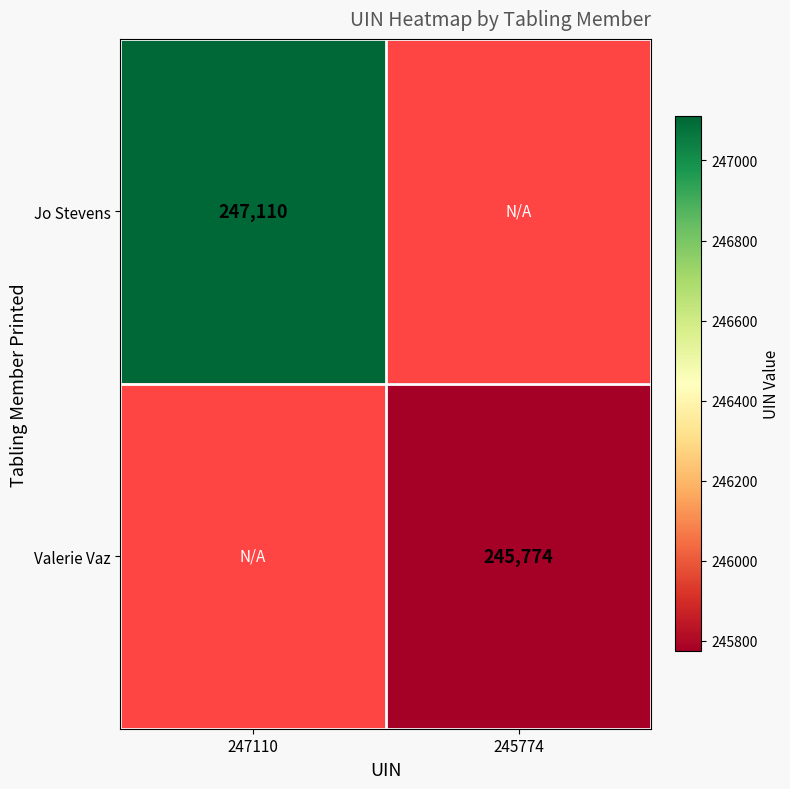

True or false: Valerie Vaz has a value of 322604 at 245774.

False